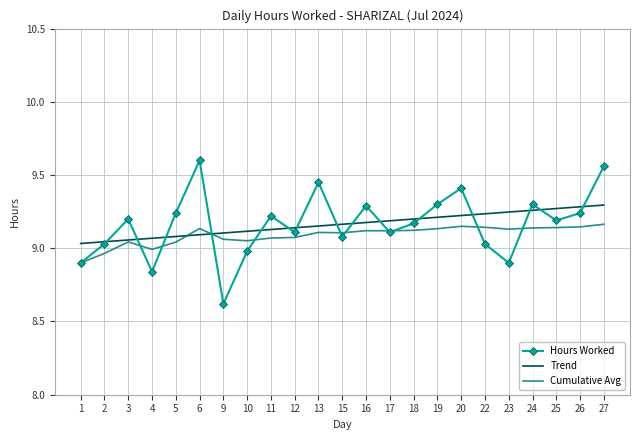

After their last crossing, which series has the higher values: Hours Worked or Trend?

Hours Worked